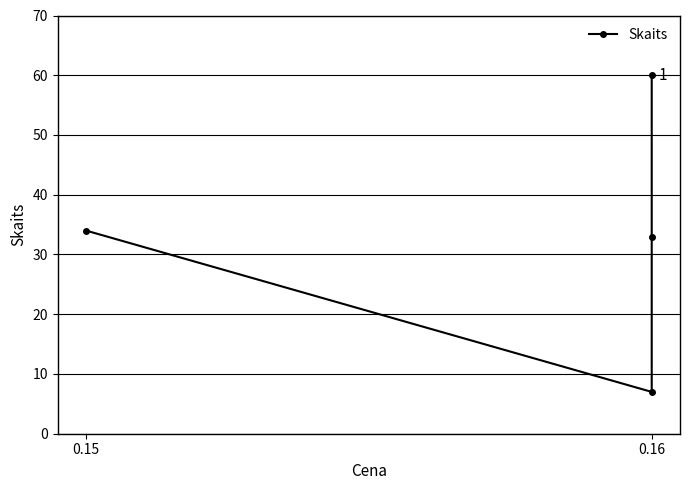

The value at 0.16 is 56. True or false?

False